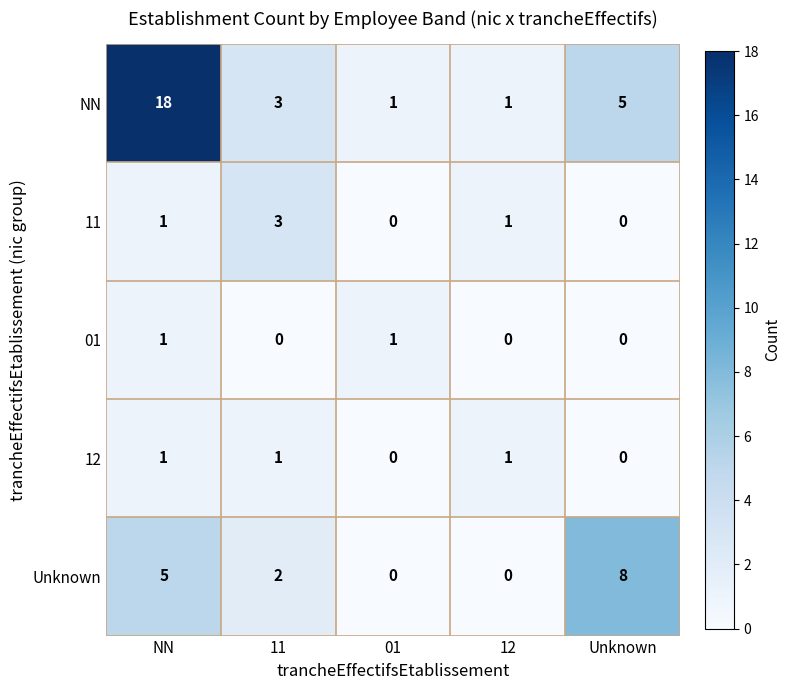

How many data points does each series have?

5